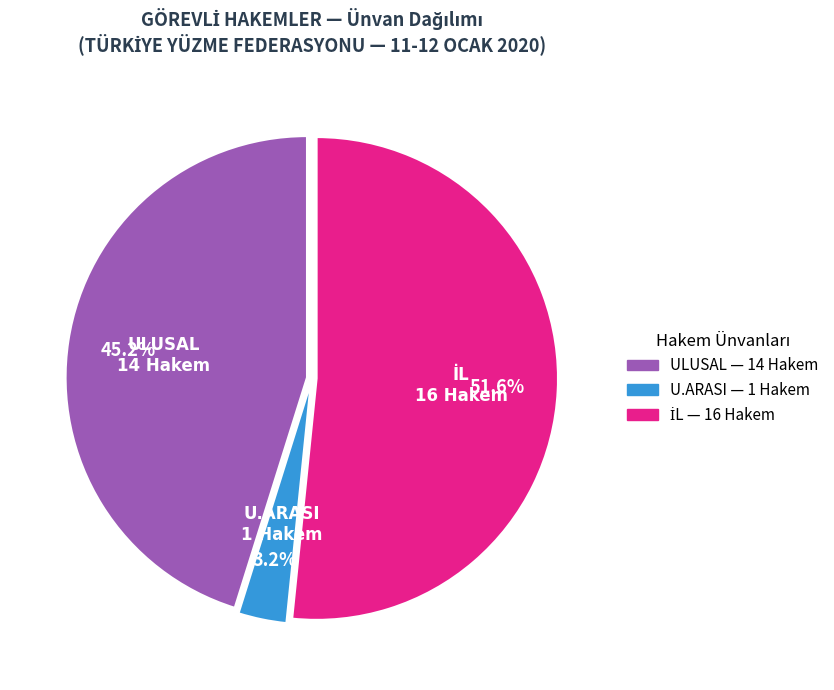

Which slice is the smallest?

U.ARASI